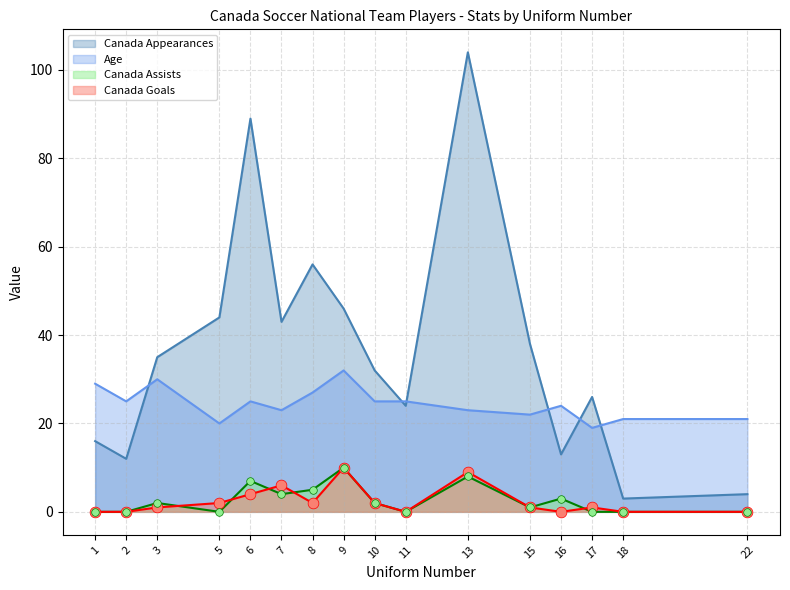

Which series contains the highest Y value?

Canada Appearances